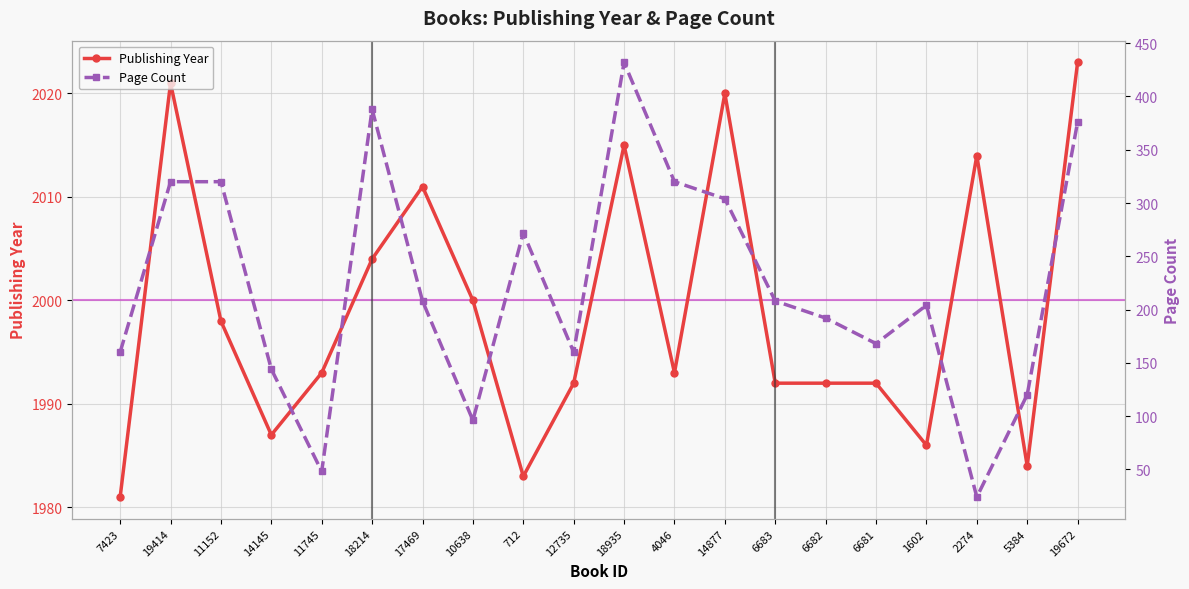

Reading left to right, list all the values displayed in this chart.

Publishing Year: 1981	2021	1998	1987	1993	2004	2011	2000	1983	1992	2015	1993	2020	1992	1992	1992	1986	2014	1984	2023
Page Count: 160	320	320	144	48	388	208	96	272	160	432	320	304	208	192	168	204	24	120	376